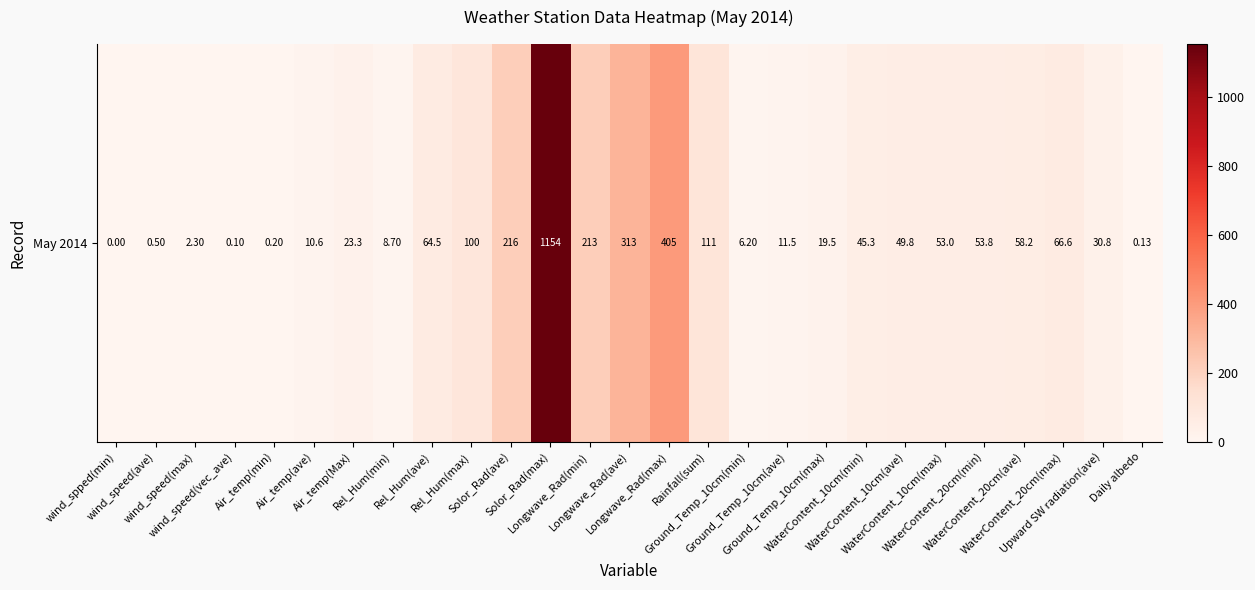

Reading left to right, what are all the values shown in this chart?

0.0	0.5	2.3	0.1	0.2	10.6	23.3	8.7	64.5	100.0	216.0	1153.5	213.2	313.1	404.6	111.0	6.2	11.5	19.5	45.3	49.8	53.0	53.8	58.2	66.6	30.8	0.1